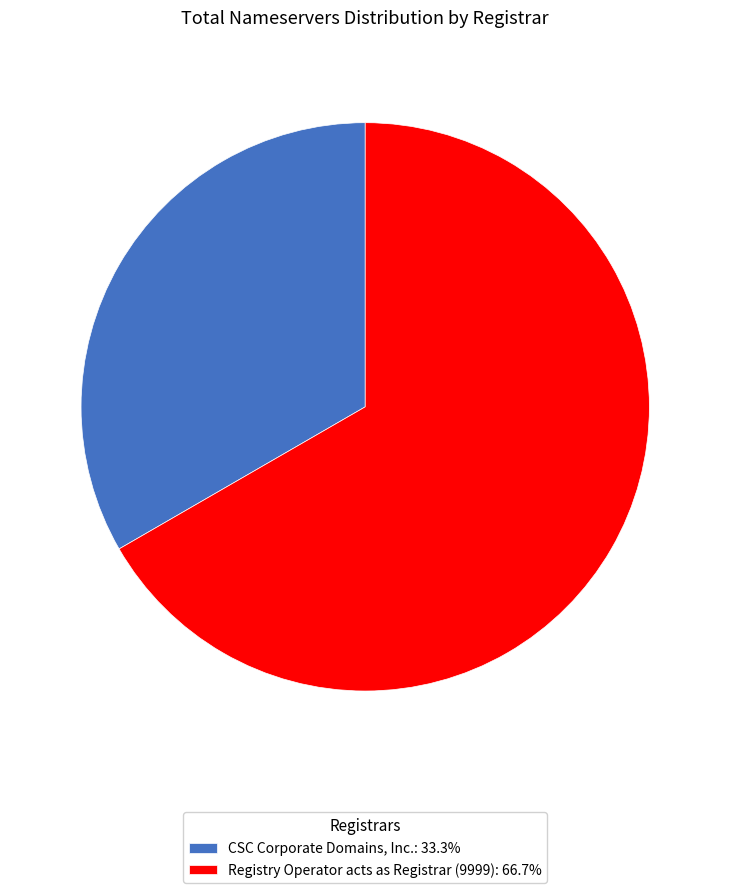

How many segments does this pie chart have?

2